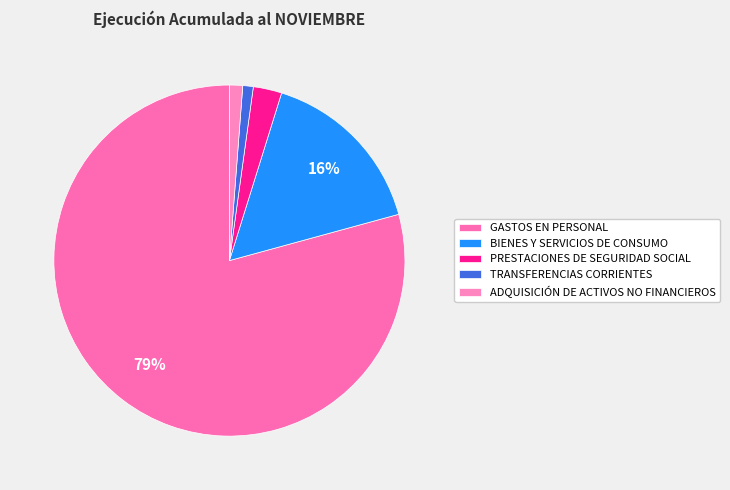

To the nearest percent, what portion does TRANSFERENCIAS CORRIENTES represent?

1%